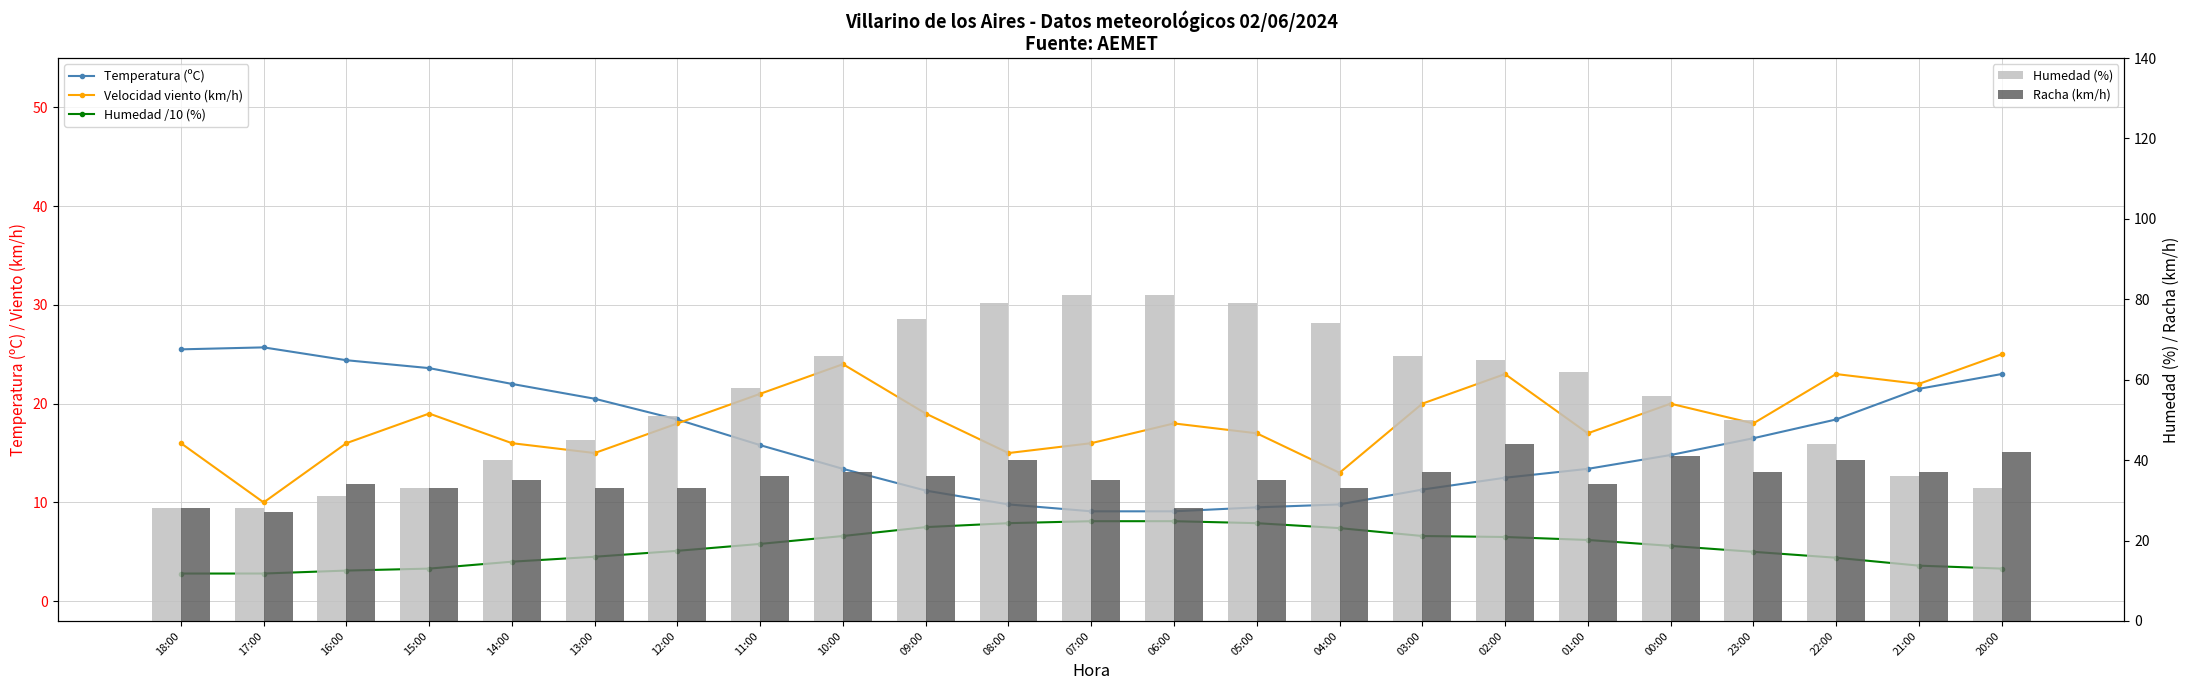

What is the average value of the Velocidad viento (km/h) series?

18.3